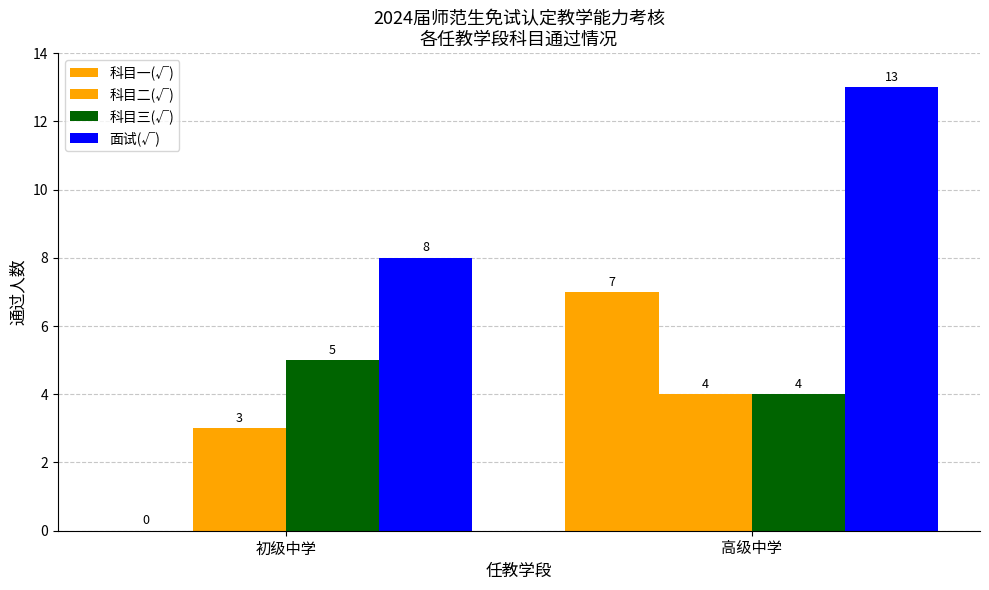

At which label is 科目二(√) closest to 3?

初级中学